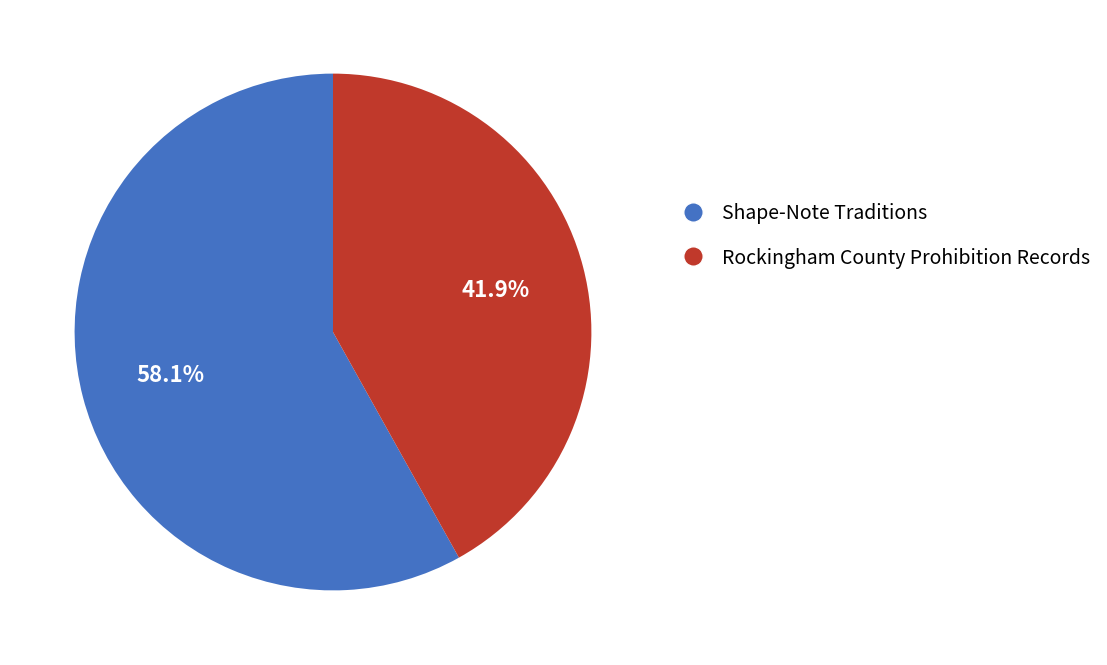

Is there any slice that represents more than half of the pie?

Yes